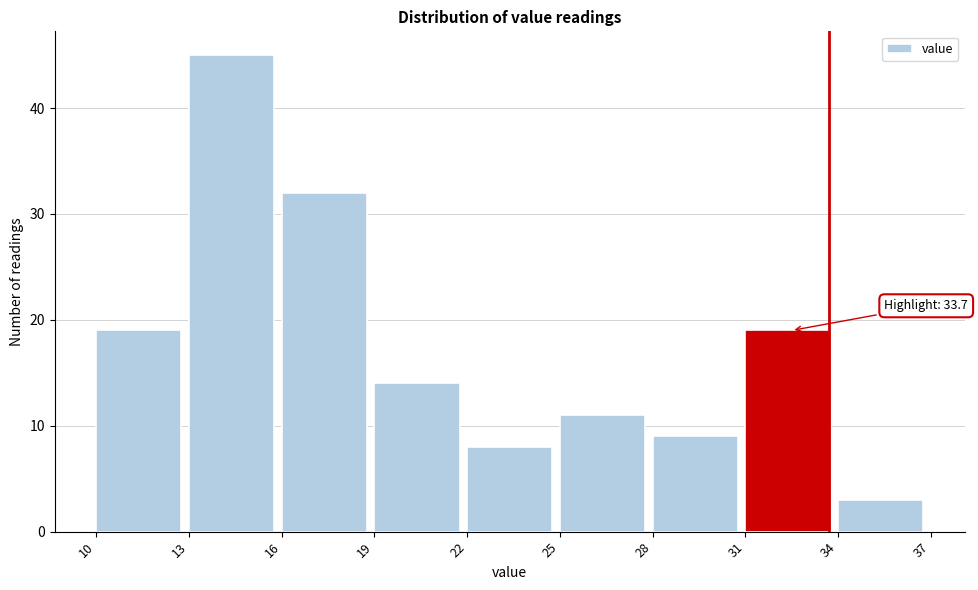

Over which range of the x-axis is the bar tallest?

13 to 16